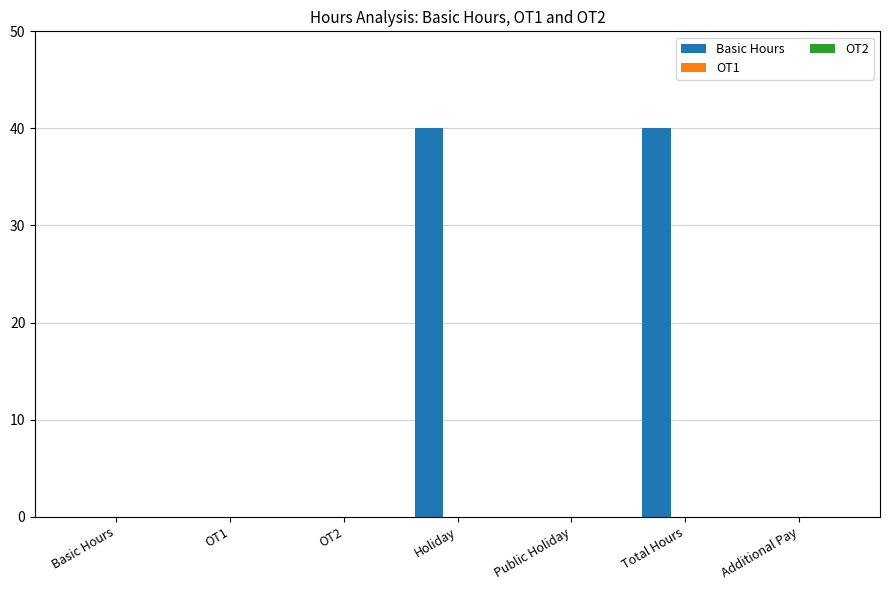

What is the maximum value shown in the chart?

40